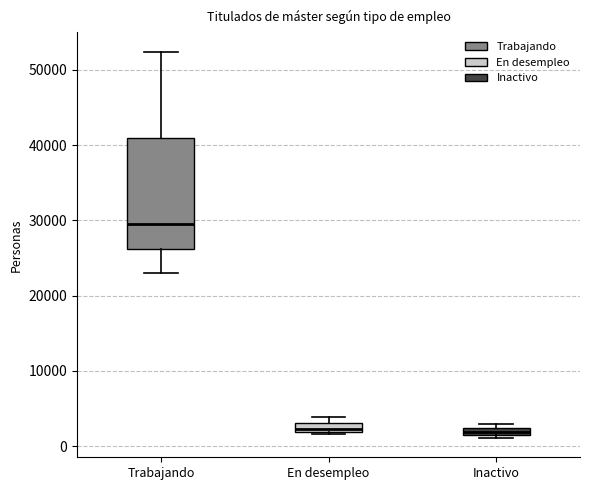

Where is the upper edge of the box for En desempleo on the y-axis? The values are not printed on the chart, so give them approximately, as read against the axis.

3000